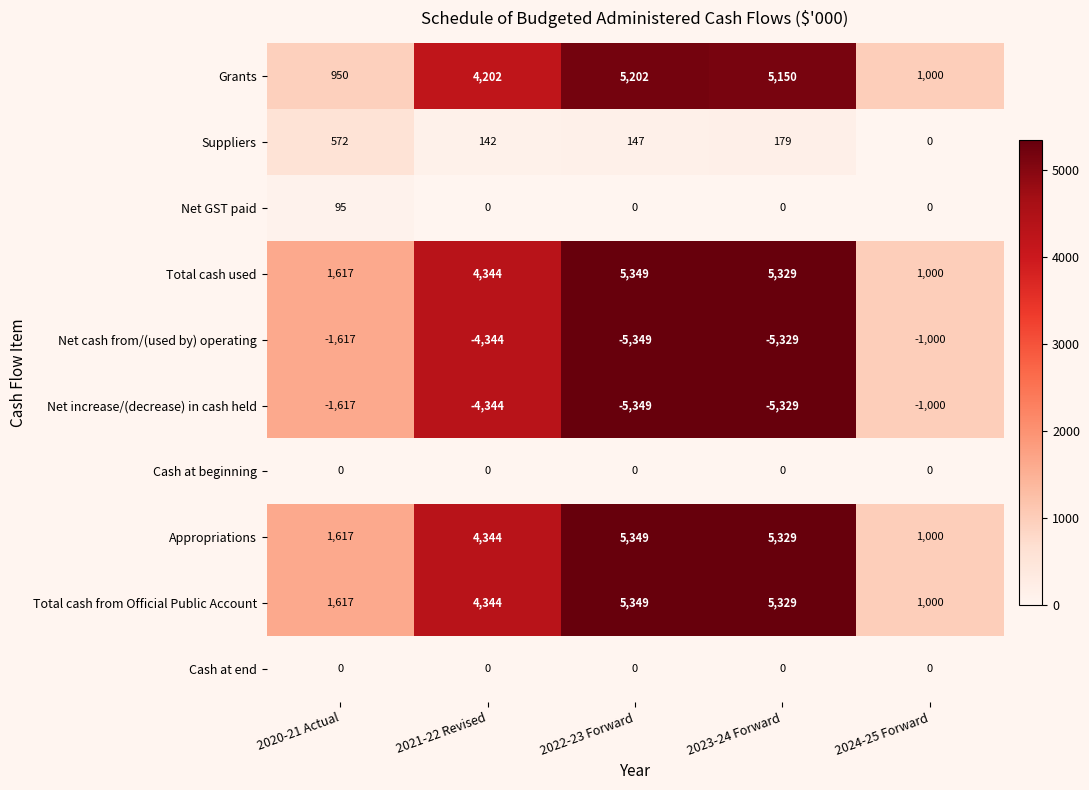

True or false: Total cash used has a value of 8500 at 2022-23 Forward.

False